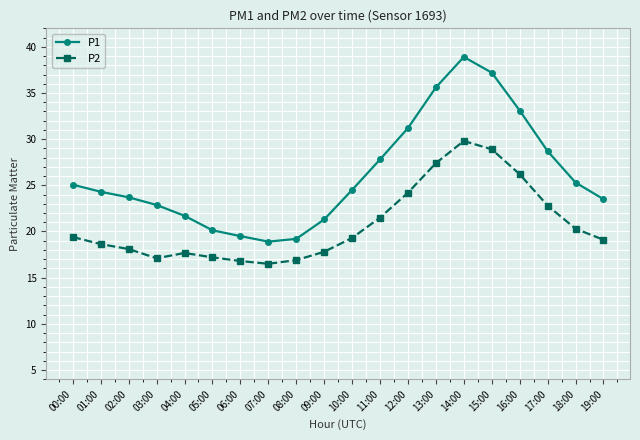

At which category does P1 reach its first local peak?

14:00